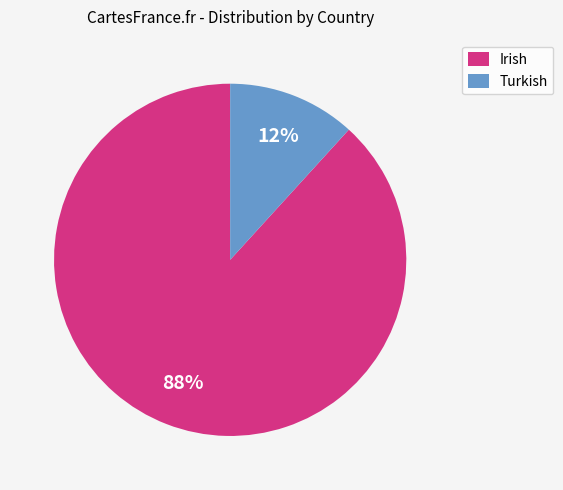

Rank the categories by value from lowest to highest.

Turkish, Irish